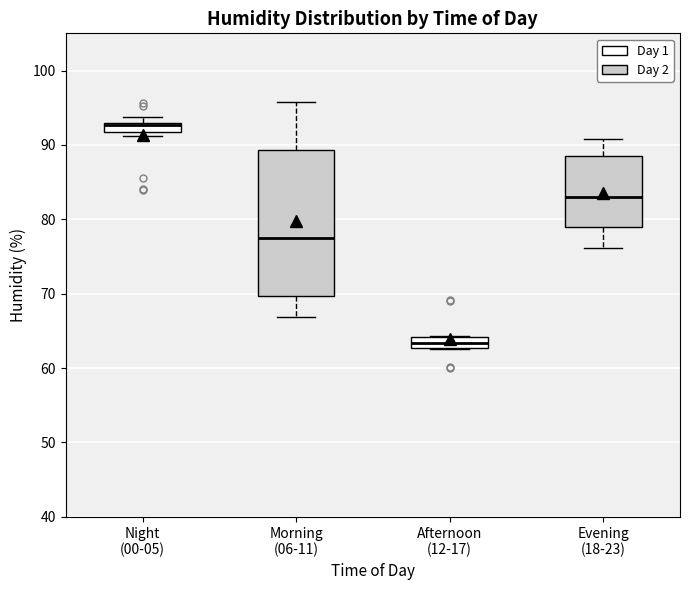

Where does the median line of the box for Morning (06-11) sit on the y-axis? The values are not printed on the chart, so give them approximately, as read against the axis.

78